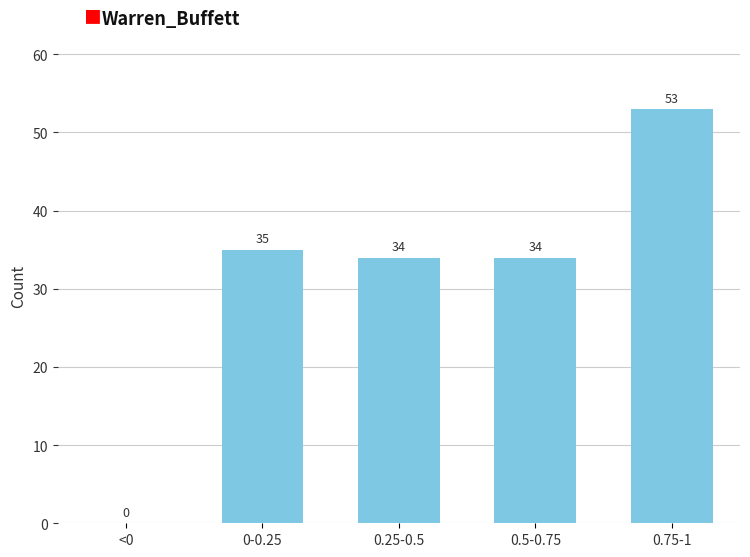

Reading left to right, transcribe all the data shown in this chart.

<0=0	0-0.25=35	0.25-0.5=34	0.5-0.75=34	0.75-1=53